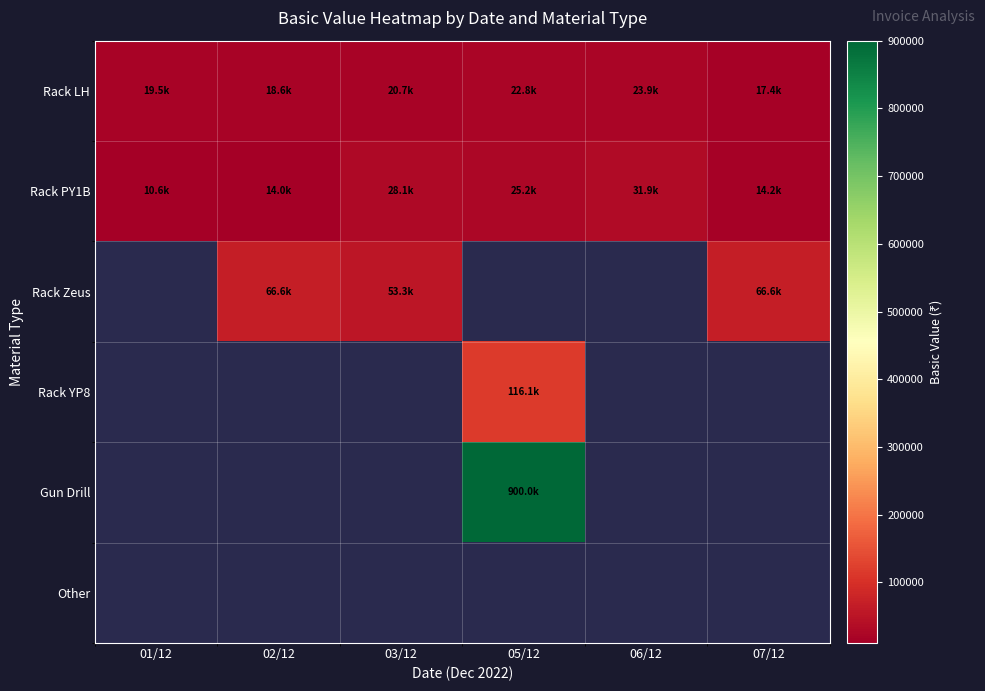

What is the spread (max minus min) of values at 02/12?

52565.0